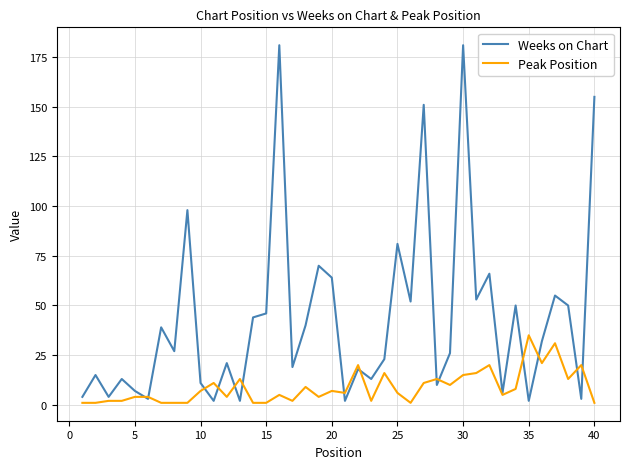

Which series has the largest total across all categories?

Weeks on Chart